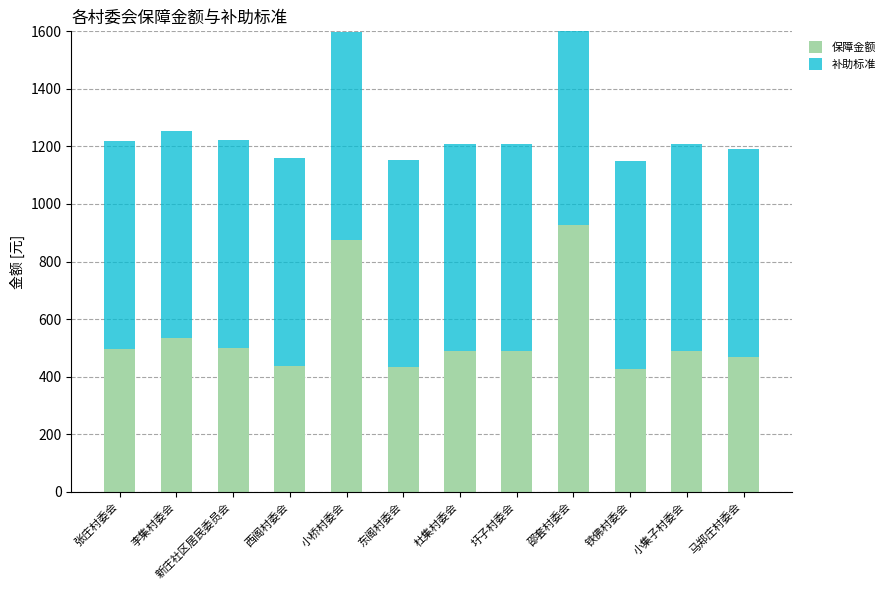

What are all the series names shown in the legend?

保障金额, 补助标准